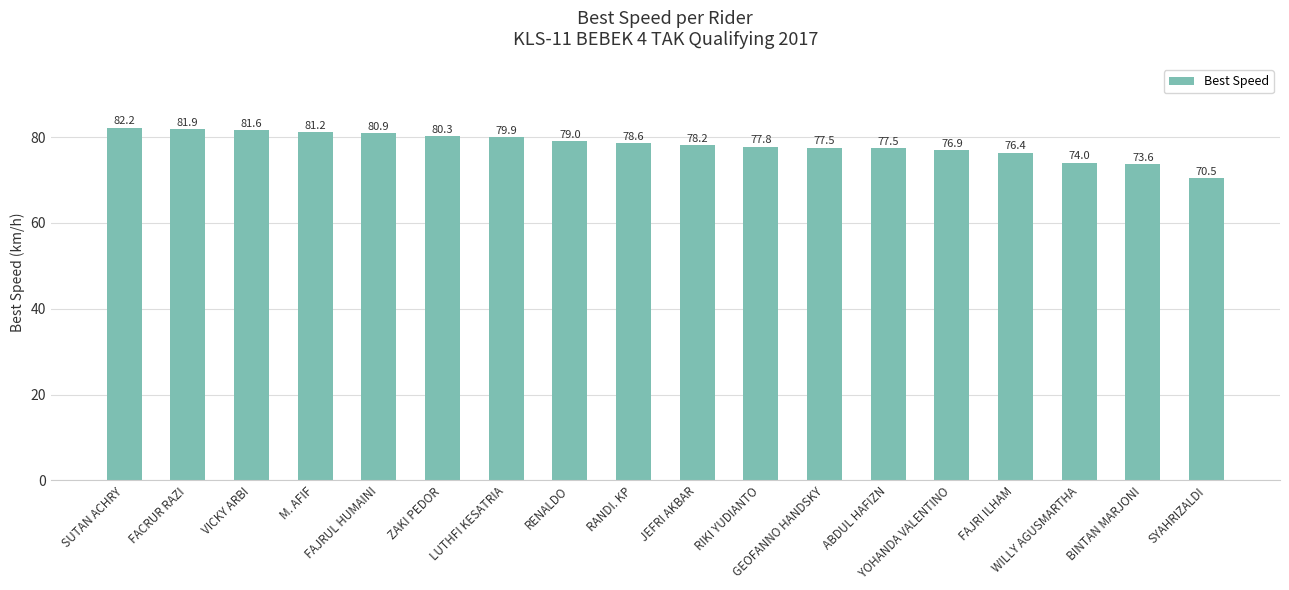

What is the label of the 5th bar from the left?

FAJRUL HUMAINI